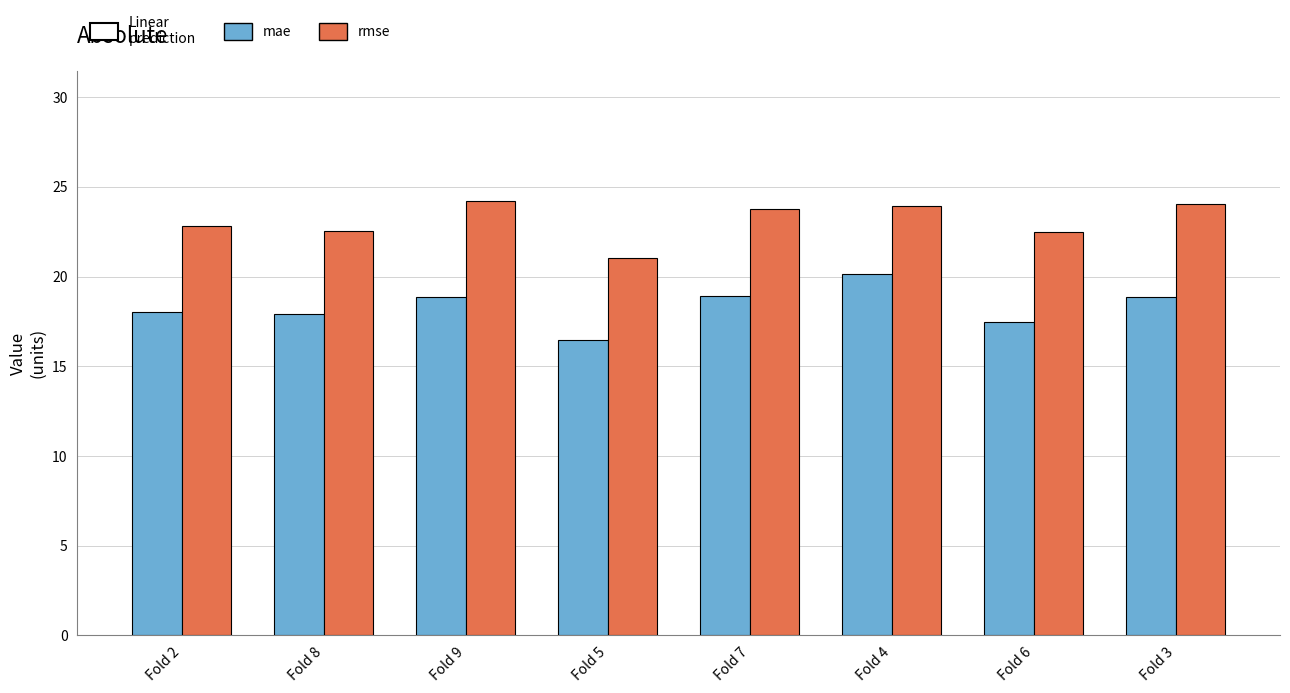

Which series has the largest total across all categories?

rmse